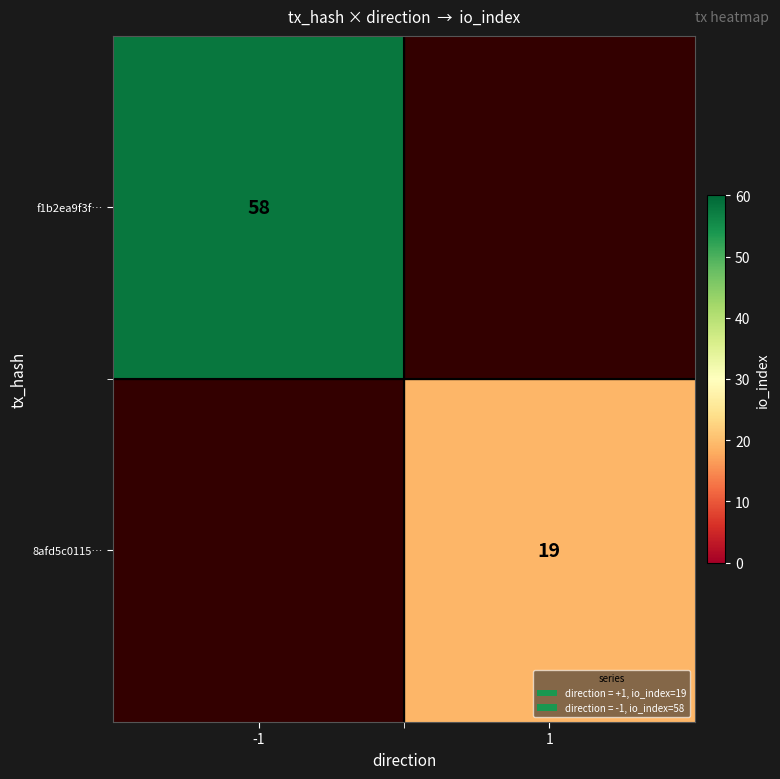

True or false: 8afd5c0115… has a value of 19 at 1.

True